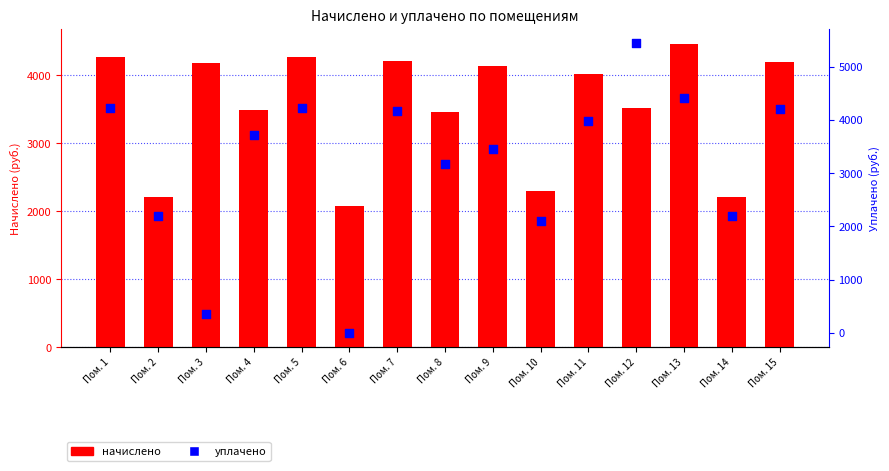

At which category is the sum across all series the highest?

Пом. 12